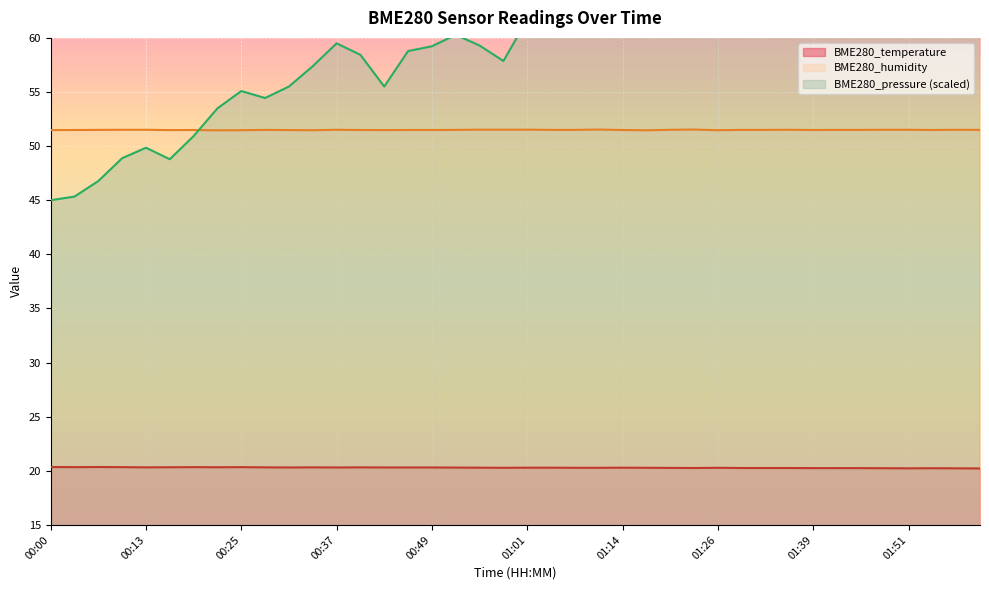

How many interior local valleys does the BME280_temperature series have?

8